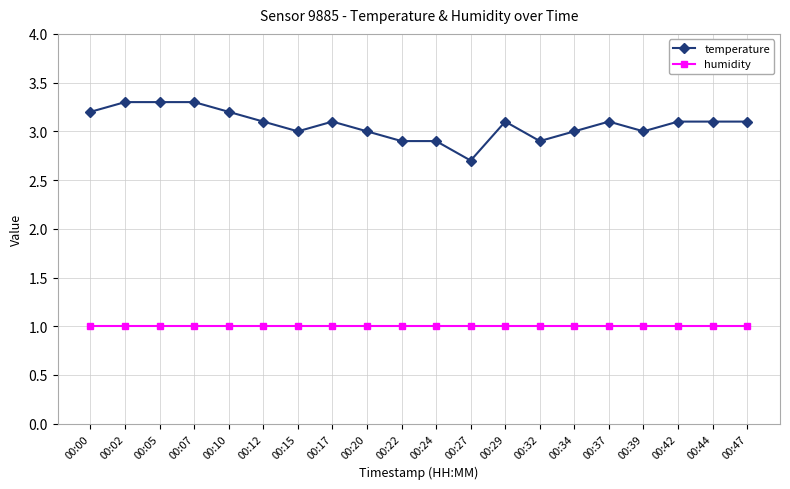

List the series in order of their peak value, lowest first.

humidity, temperature